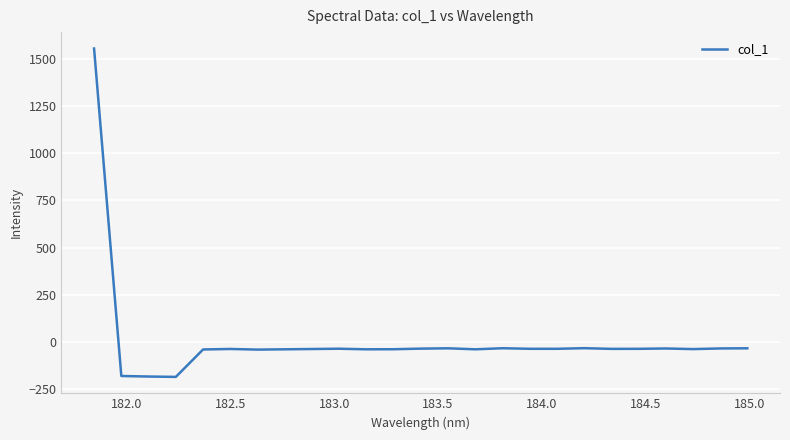

Is this an area chart (filled region under the line)?

No